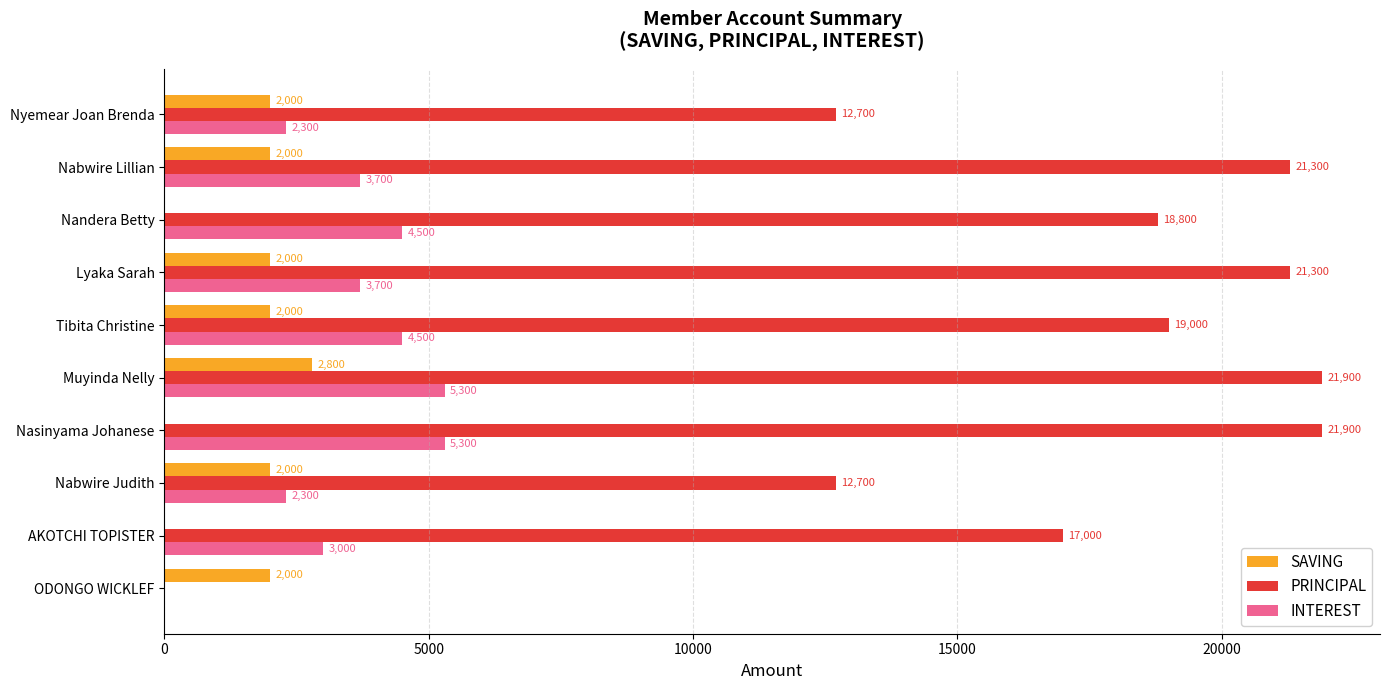

Is it true that INTEREST equals 4696 at AKOTCHI TOPISTER?

False